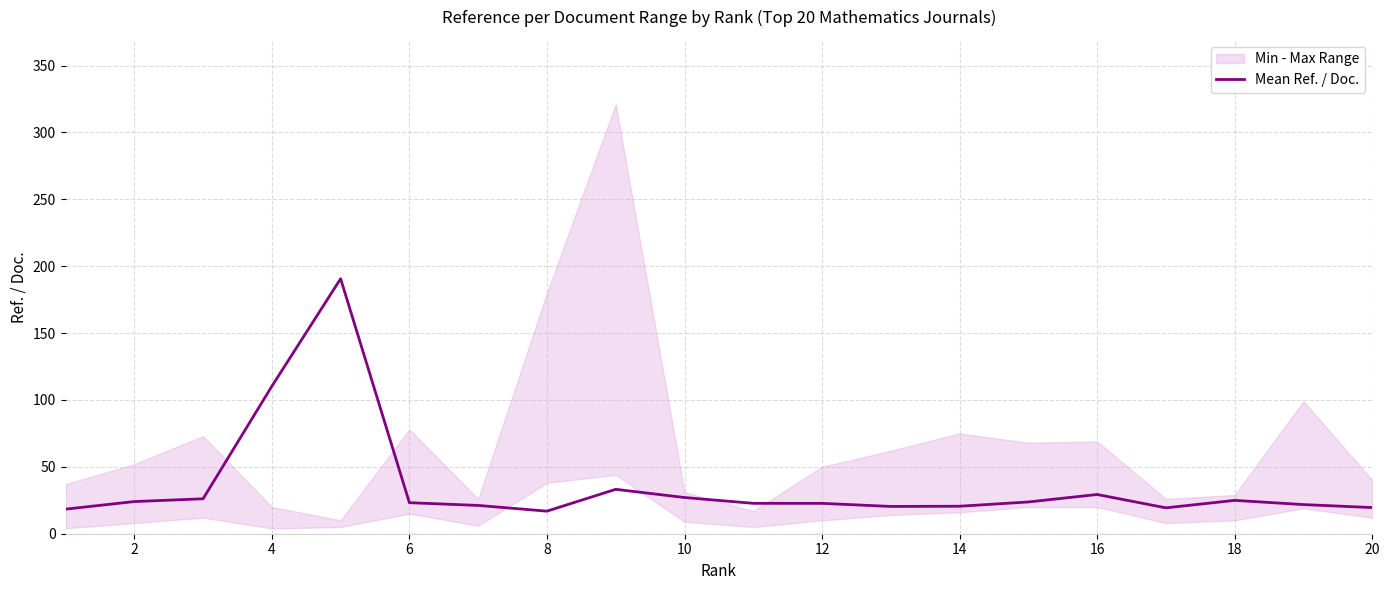

True or false: Mean Ref. / Doc. has a value of 19.6 at 20.

True